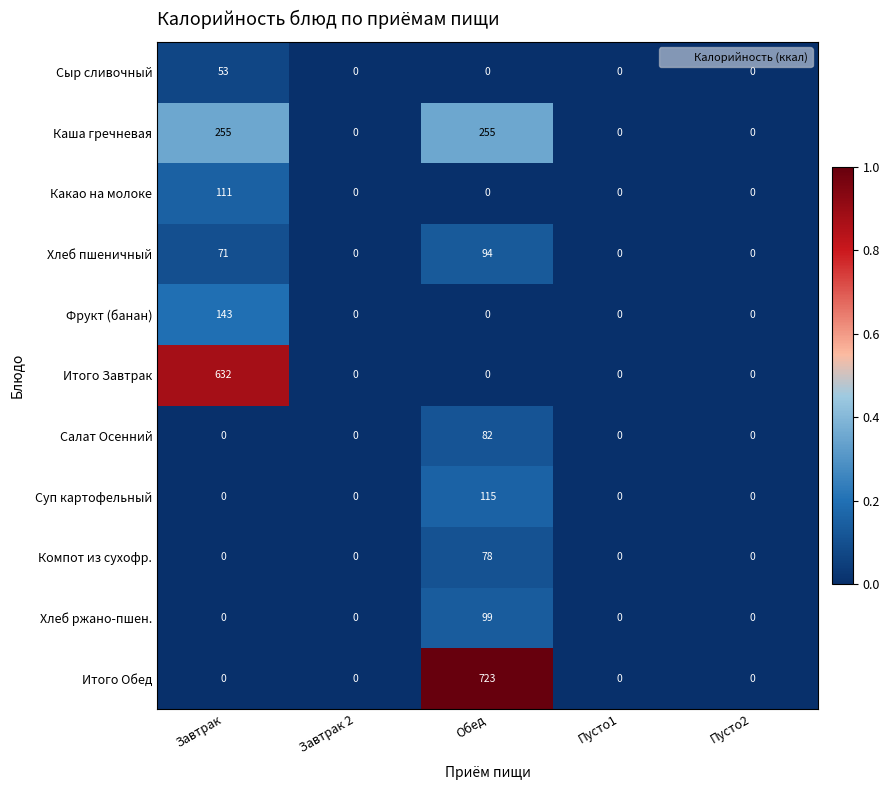

Which series has the largest total across all categories?

Итого Обед